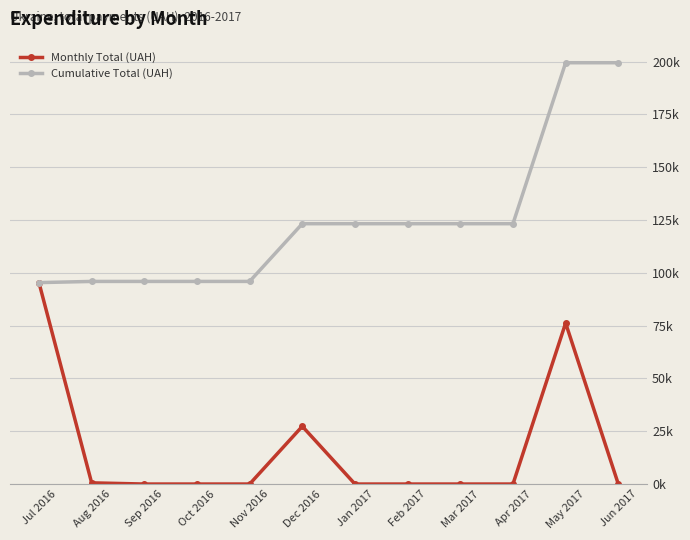

Is this an area chart (filled region under the line)?

No